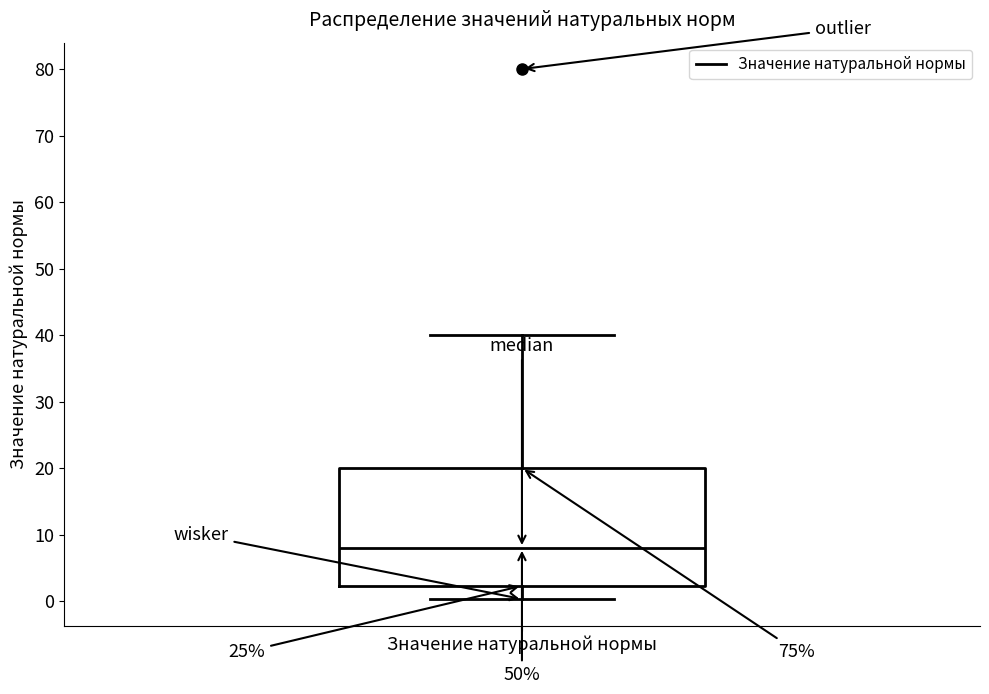

Where is the upper edge of the box for Значение натуральной нормы on the y-axis? The values are not printed on the chart, so give them approximately, as read against the axis.

20